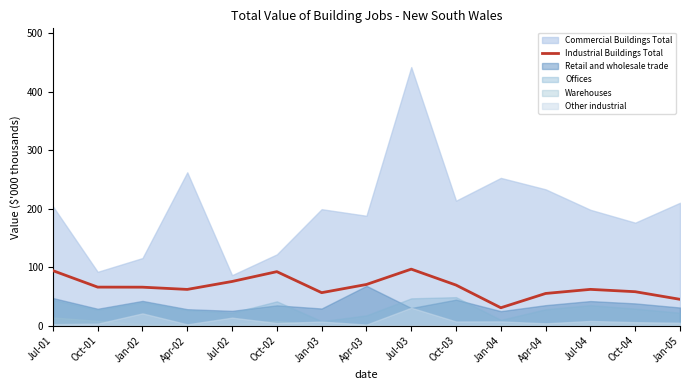

What is the difference between the maximum and minimum values?

66.0